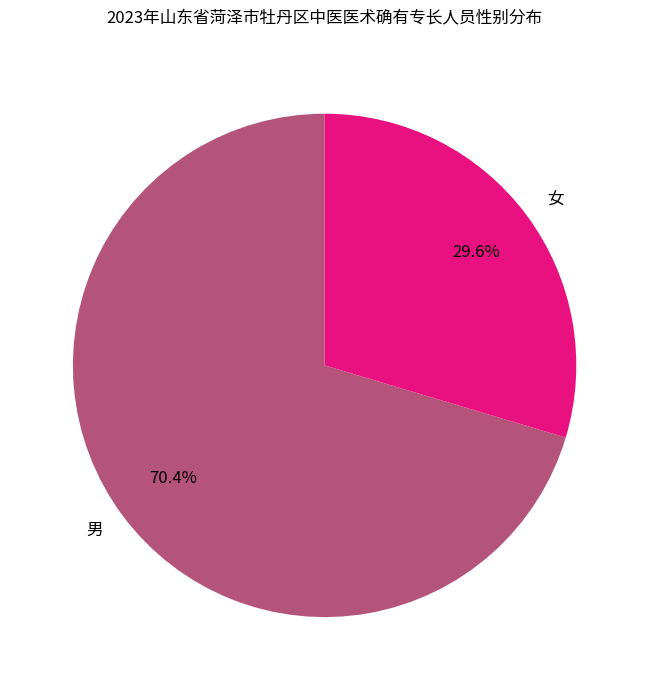

Do 女 and 男 together represent more than half of the pie?

Yes